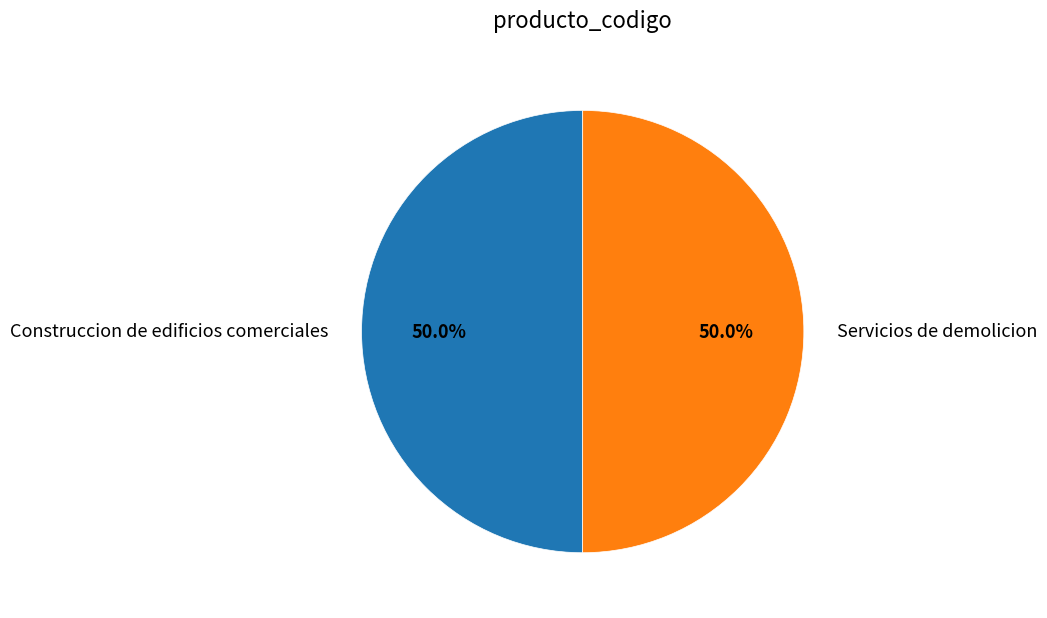

What is the total percentage of Construccion de edificios comerciales and Servicios de demolicion?

100.0%